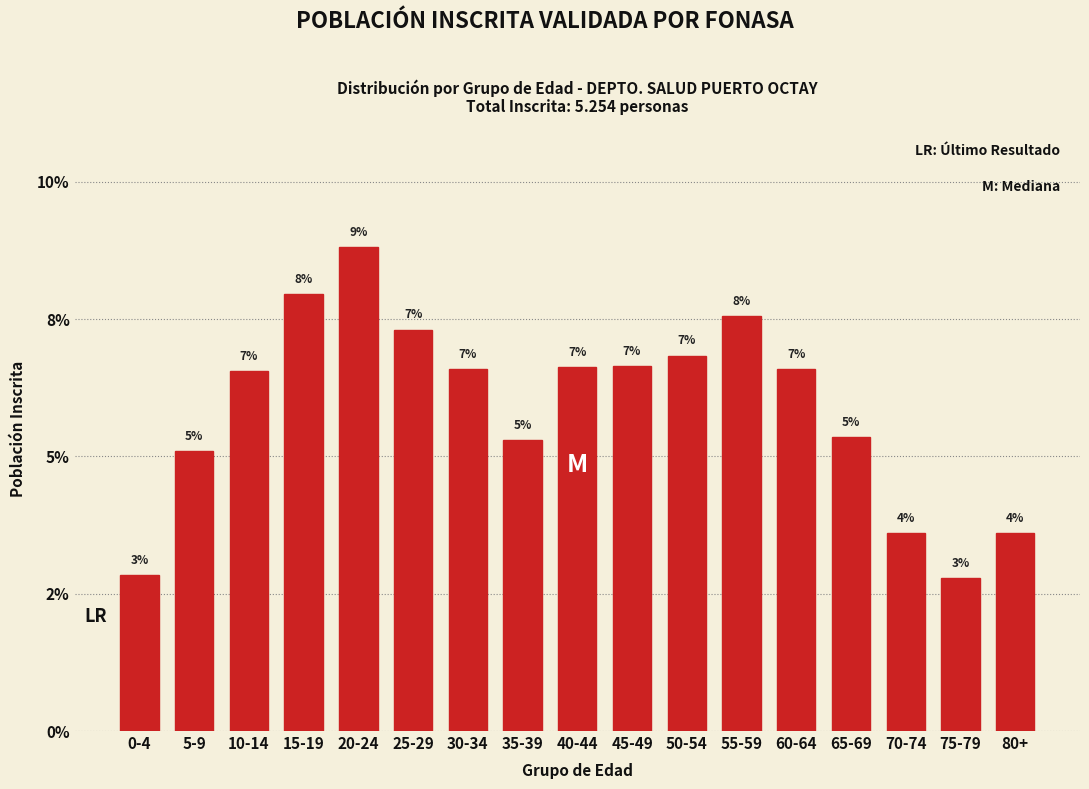

Does the chart contain any negative values?

No